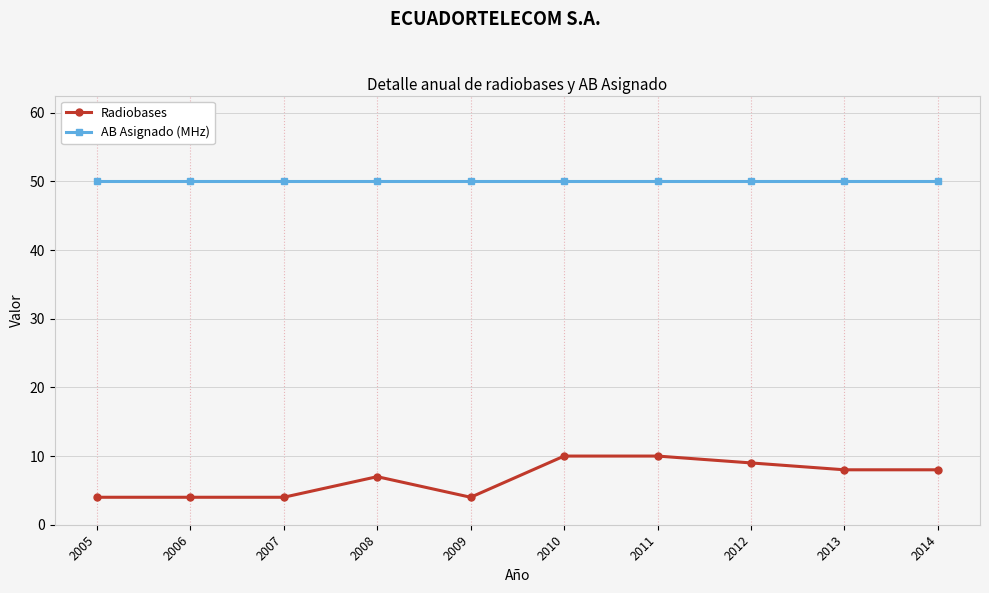

How many Radiobases values are between 4 and 9?

8